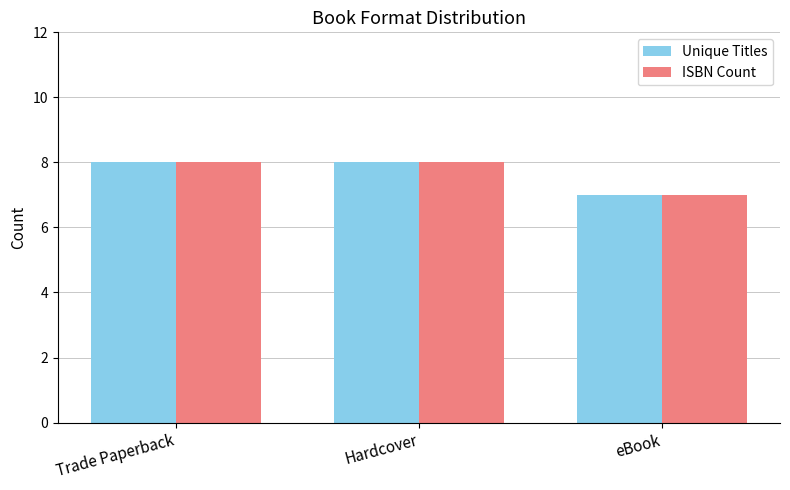

What are all the series names shown in the legend?

Unique Titles, ISBN Count